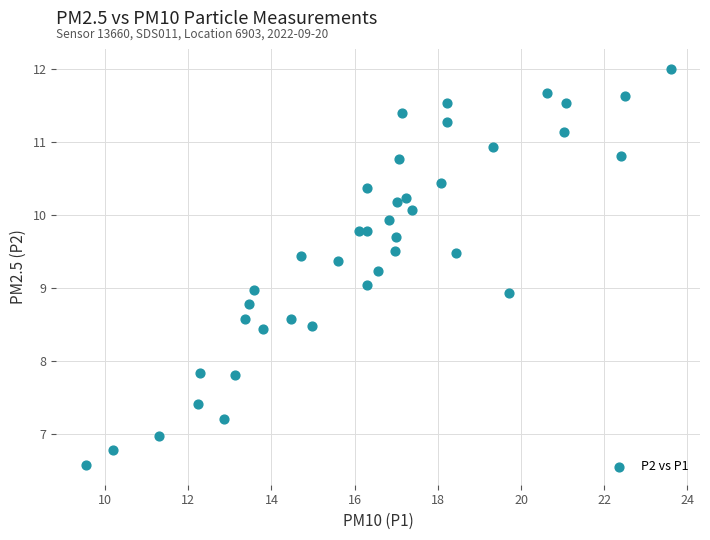

What is the range of X values (max minus min)?

14.1